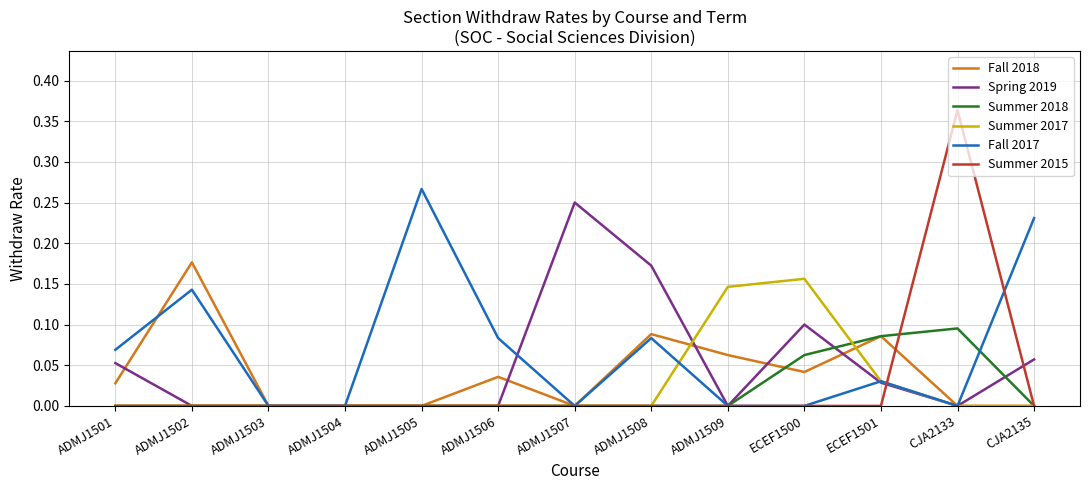

The Fall 2018 series shows 0.1 at CJA2133. True or false?

False